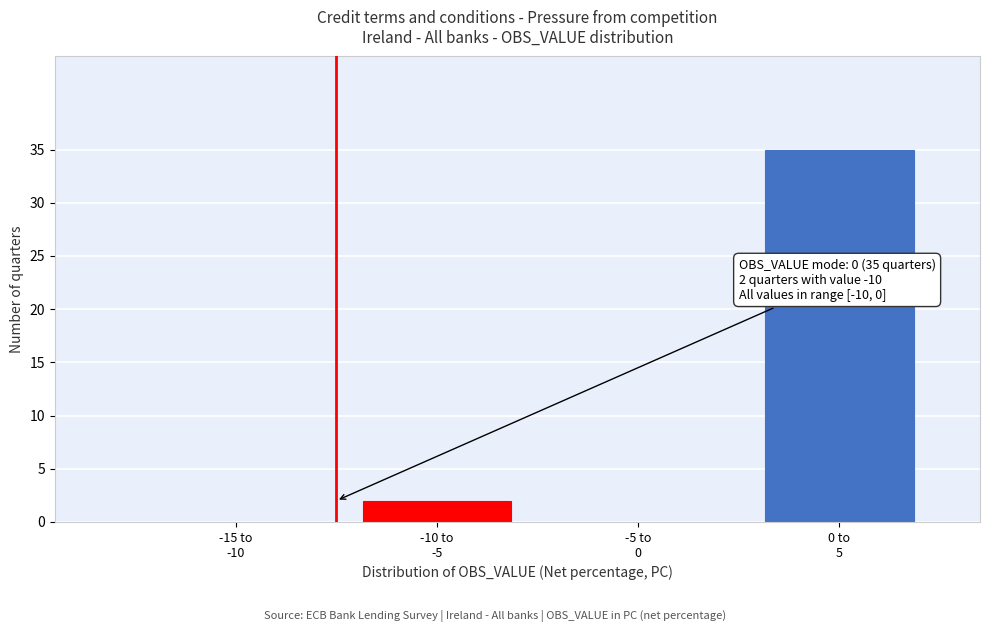

What is the sum of all values?

37